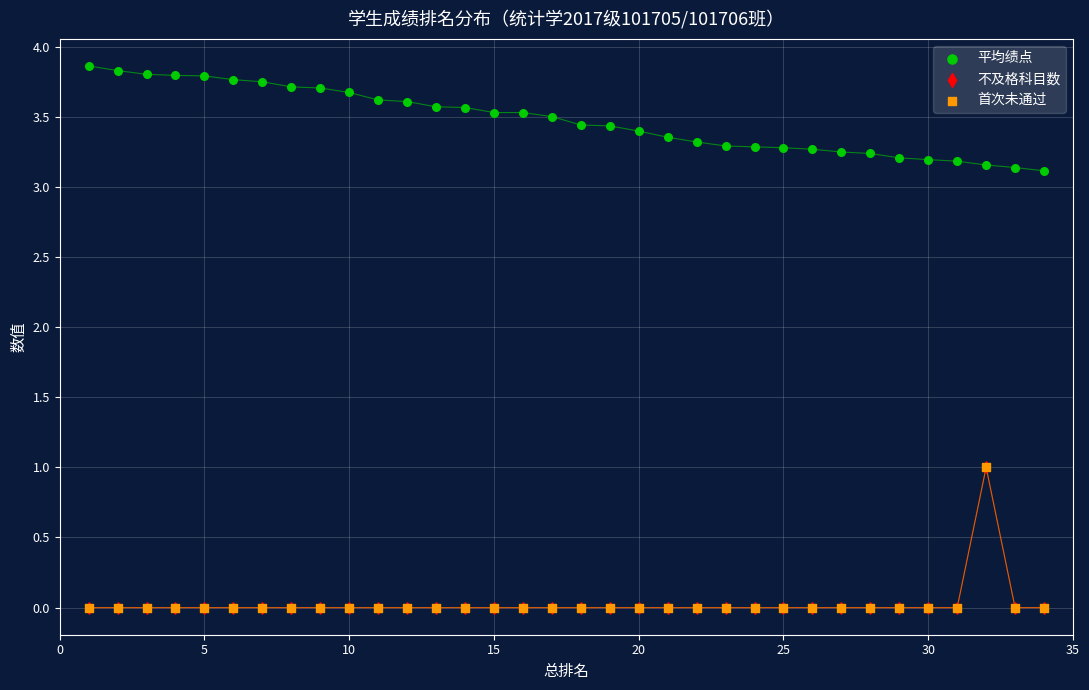

Which series has the largest Y range (max minus min)?

不及格科目数